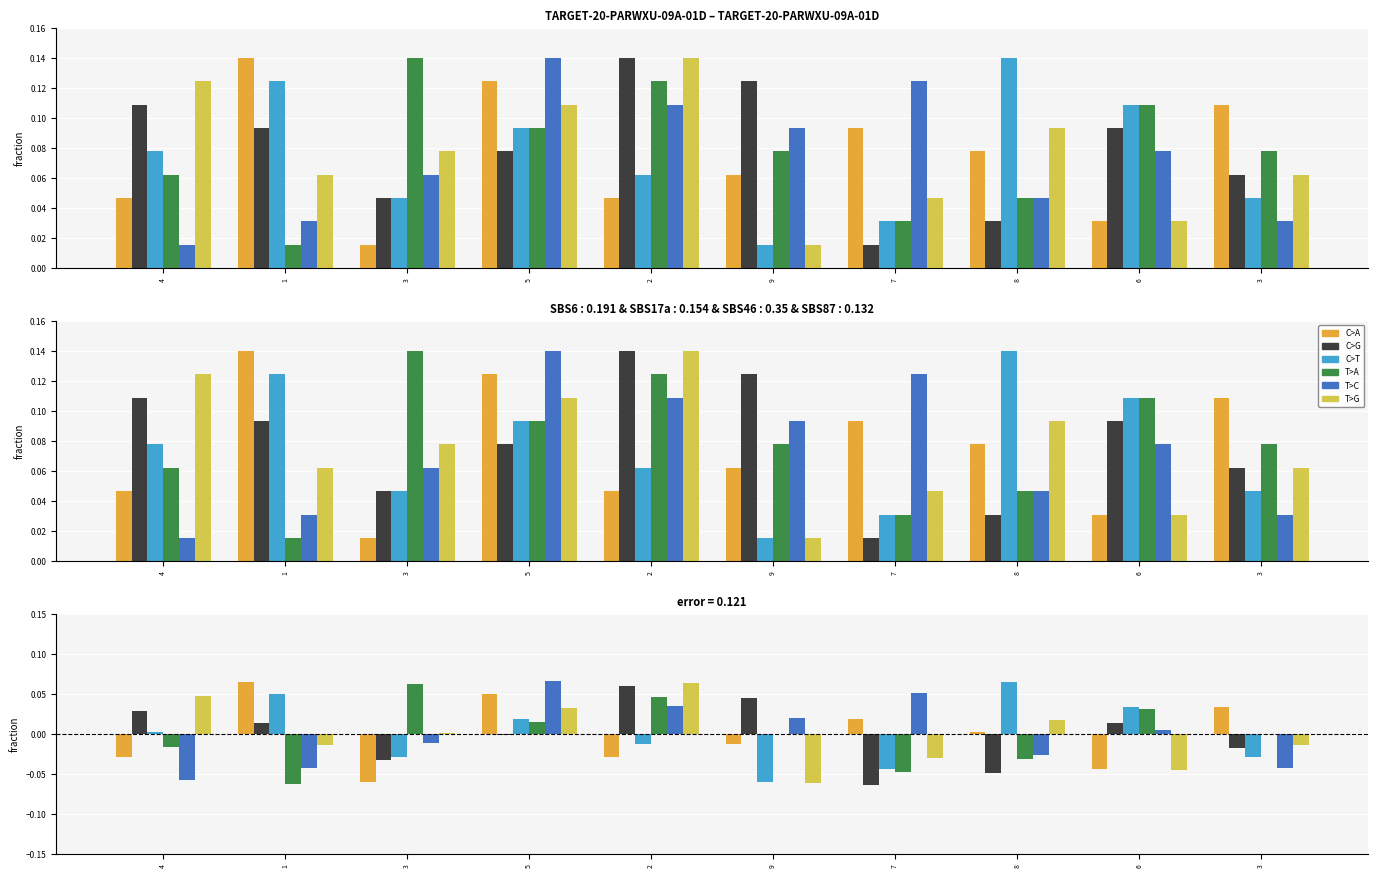

How many values in the col_5 series exceed 0?

5